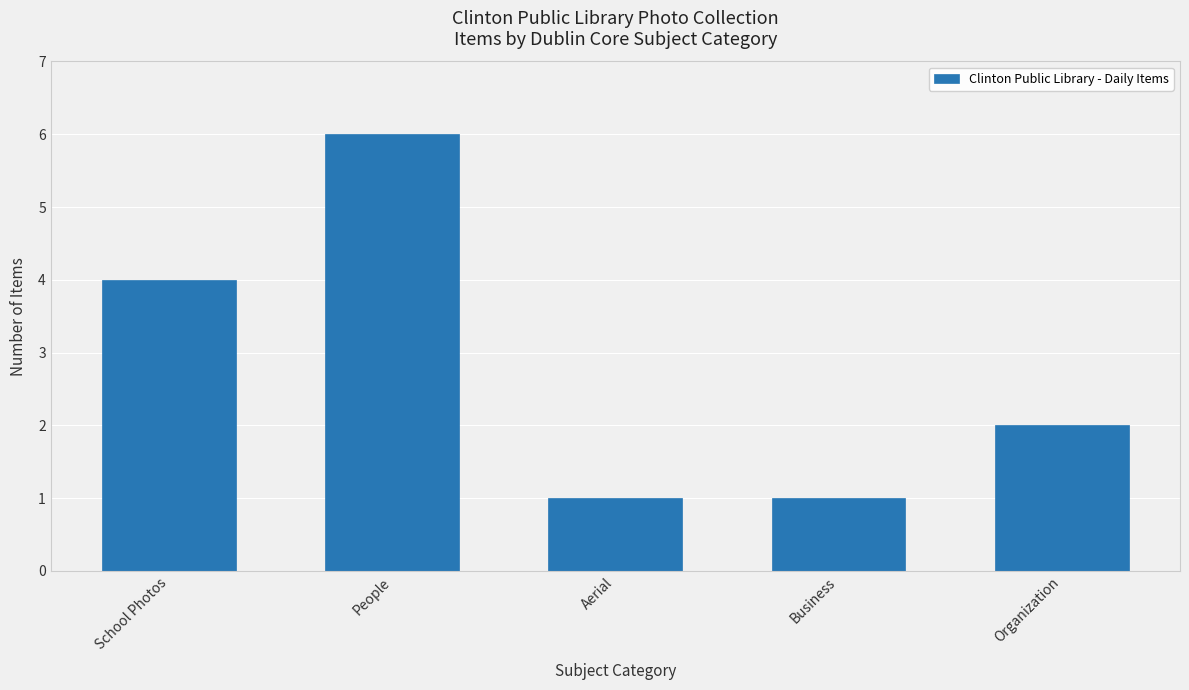

At which category does the chart reach its peak across all series?

People